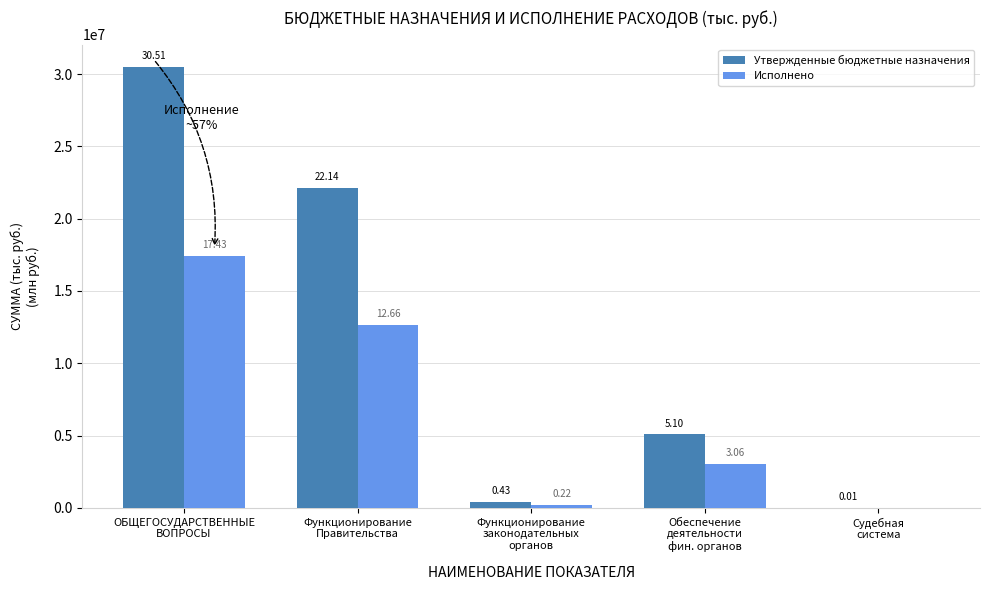

Are the bars grouped side by side (vs. stacked)?

Yes